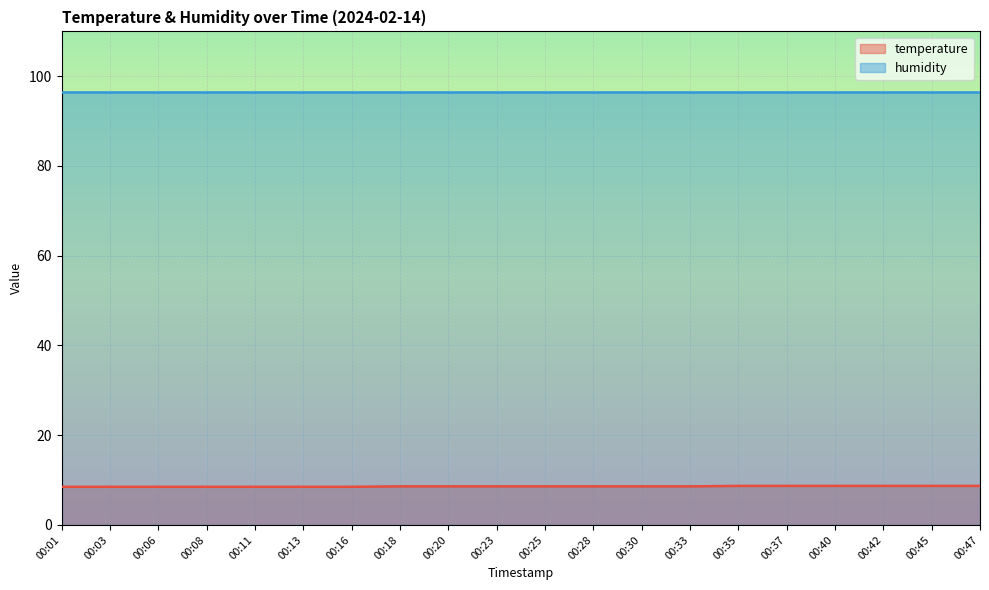

List the labels in order of value, largest first.

00:35, 00:37, 00:40, 00:42, 00:45, 00:47, 00:18, 00:20, 00:23, 00:25, 00:28, 00:30, 00:33, 00:01, 00:03, 00:06, 00:08, 00:11, 00:13, 00:16